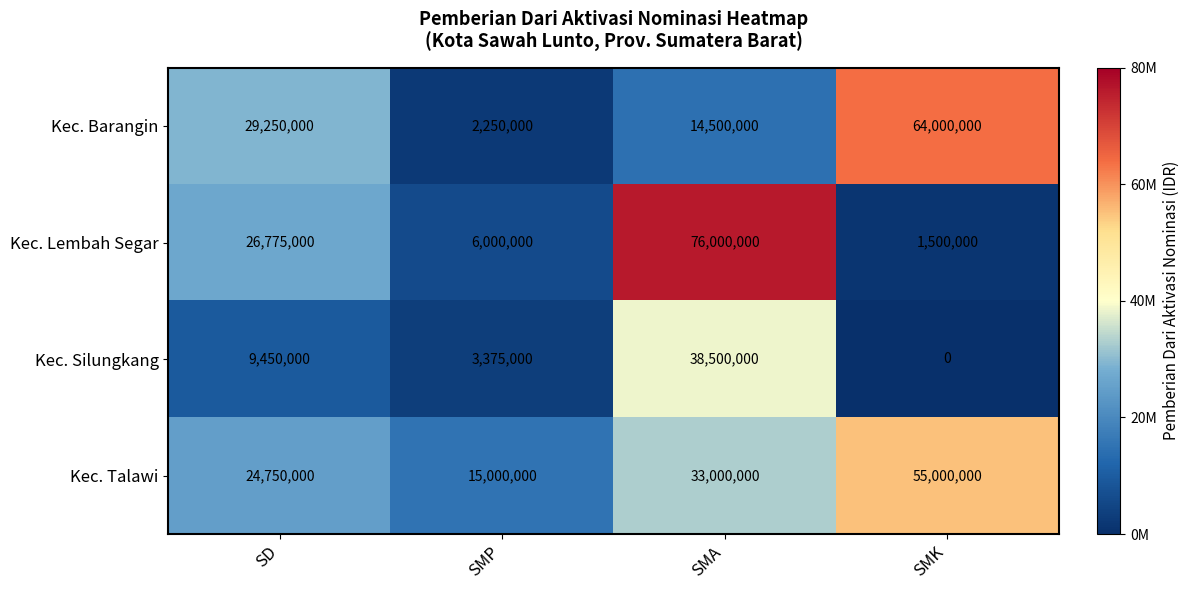

Reading right to left, extract all data points from this chart.

Kec. Barangin: 64000000	14500000	2250000	29250000
Kec. Lembah Segar: 1500000	76000000	6000000	26775000
Kec. Silungkang: 0	38500000	3375000	9450000
Kec. Talawi: 55000000	33000000	15000000	24750000